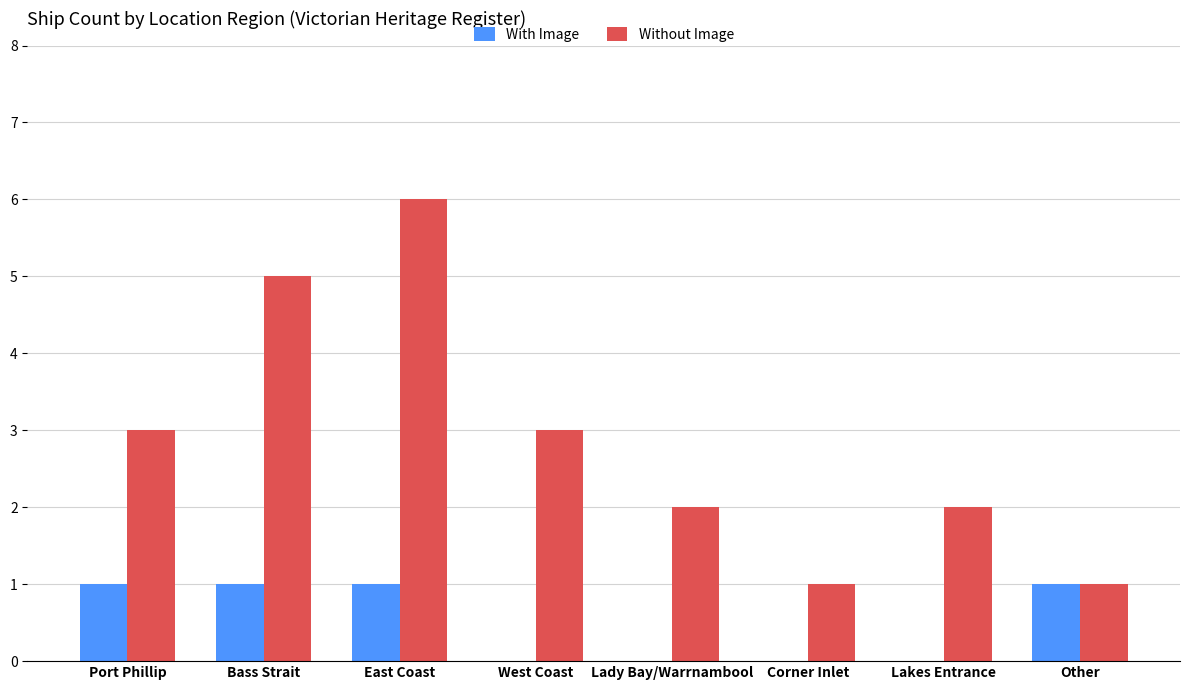

How many With Image values are between 0 and 1?

8